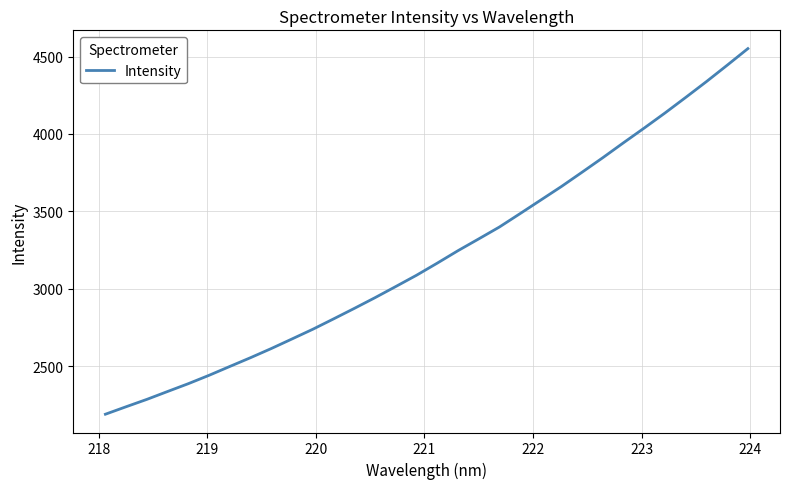

What is the difference between the maximum and minimum values?

2359.4